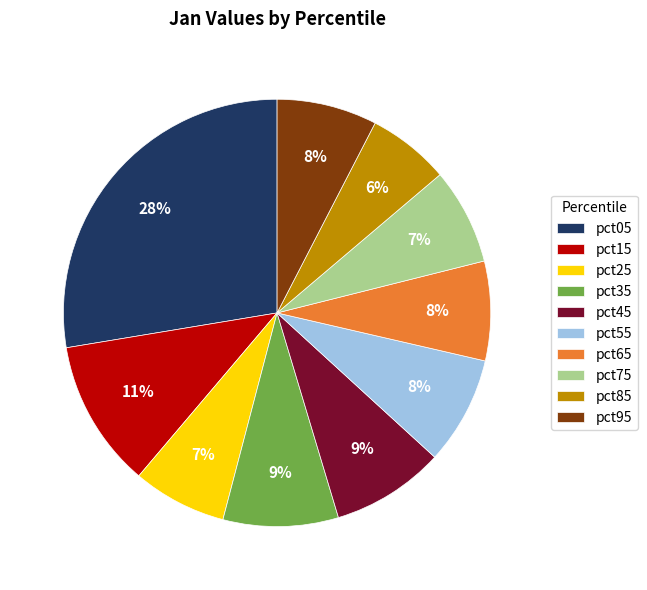

The pct45 slice represents 9% of the pie. True or false?

True